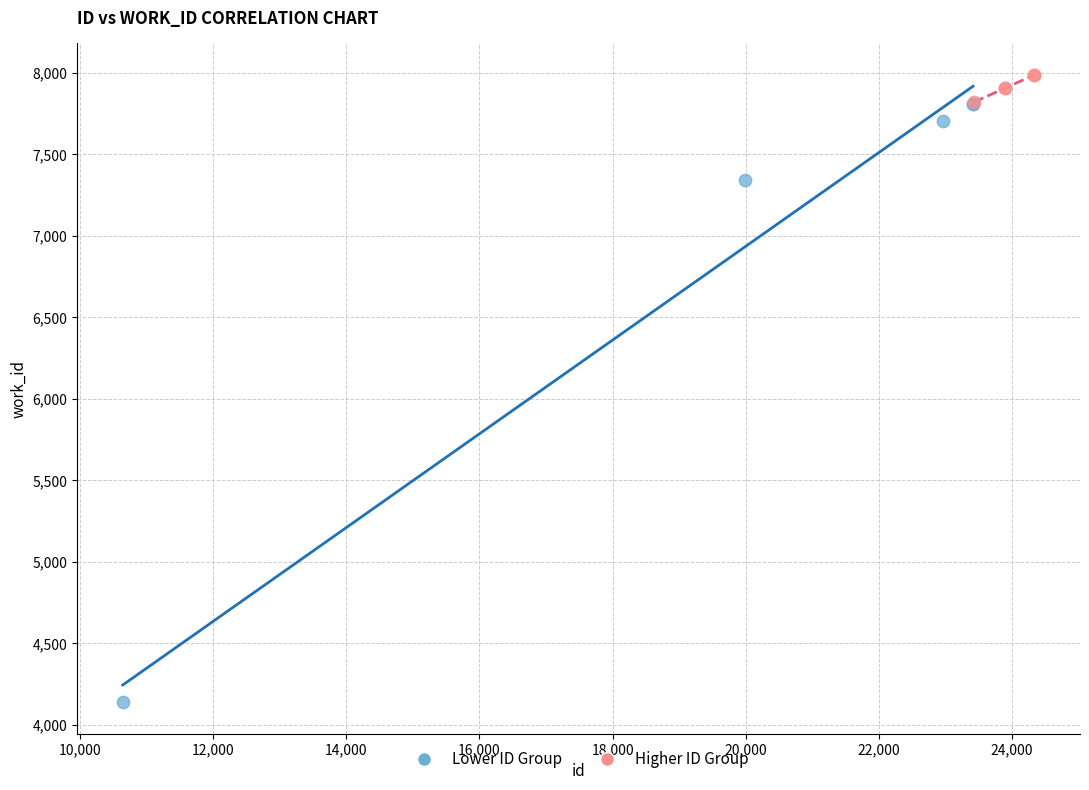

What are all the series names shown in the legend?

Lower ID Group, Higher ID Group